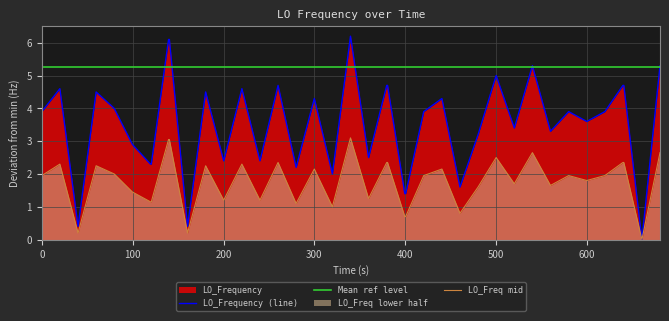

What is the highest value of the LO_Frequency (line) series?

6.2